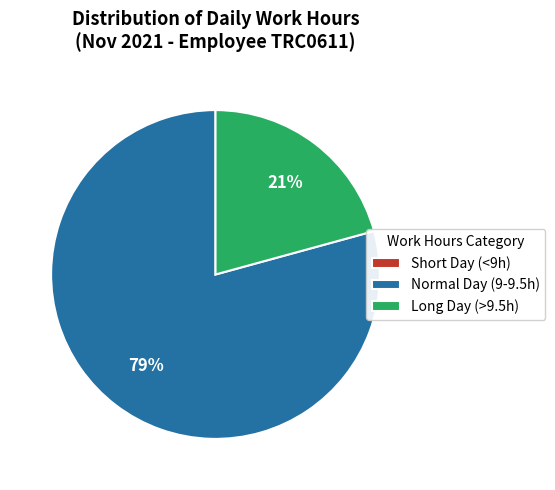

Is there any slice that represents more than half of the pie?

Yes